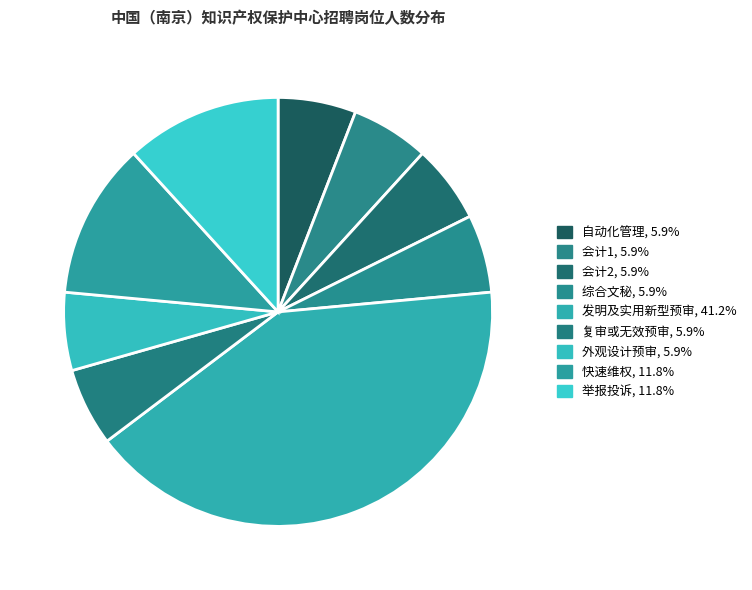

Combined, what portion of the pie is 快速维权 and 综合文秘?

17.6%